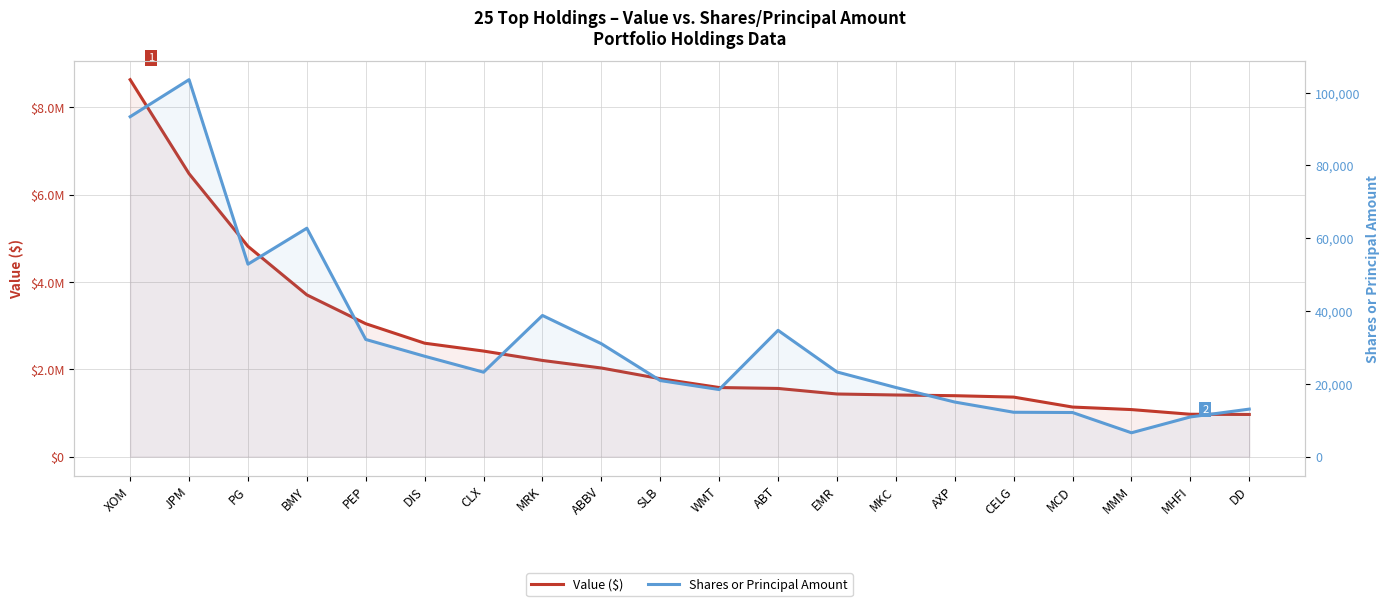

At which category is the sum across all series the highest?

XOM